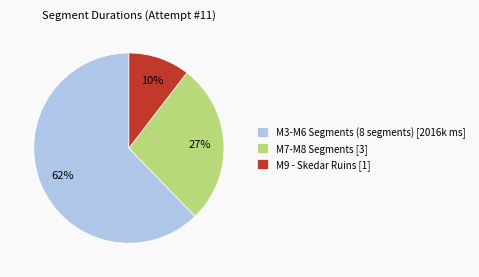

Do M3-M6 Segments (8 segments) [2016k ms] and M7-M8 Segments [3] together represent more than half of the pie?

Yes